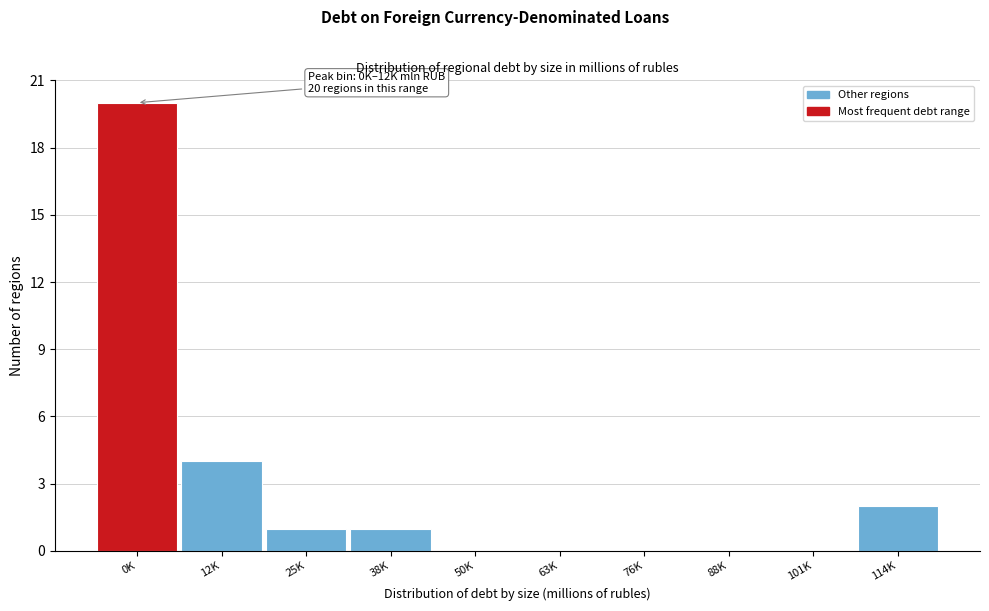

Reading left to right, transcribe all the data shown in this chart.

0K=20	12K=4	25K=1	38K=1	50K=0	63K=0	76K=0	88K=0	101K=0	114K=2